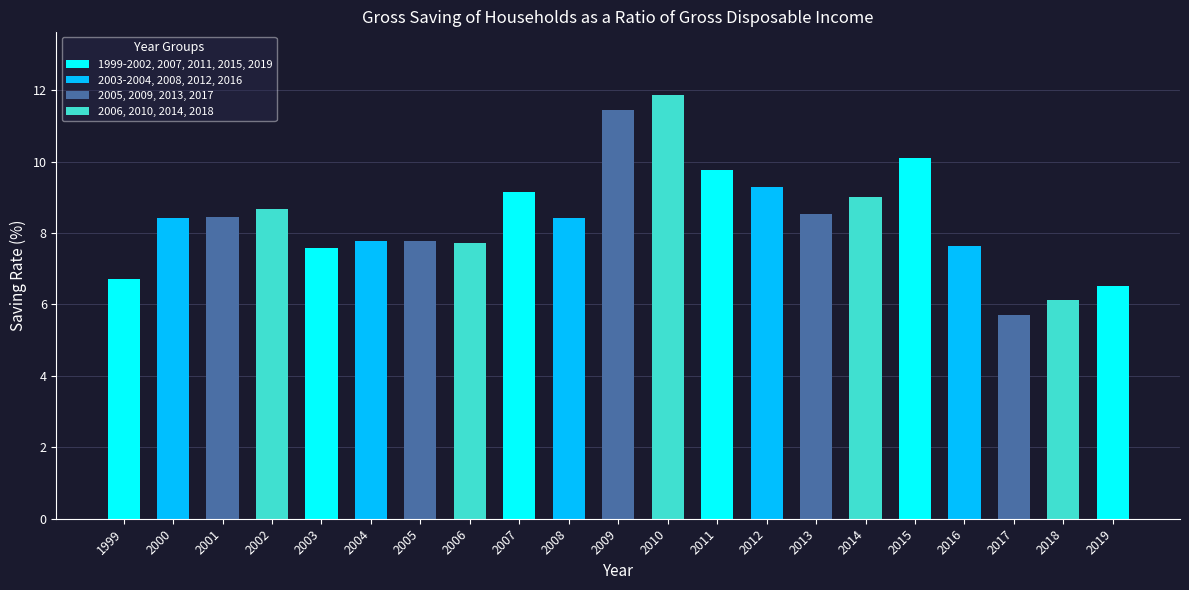

What is the difference between the second highest and minimum values?

5.8